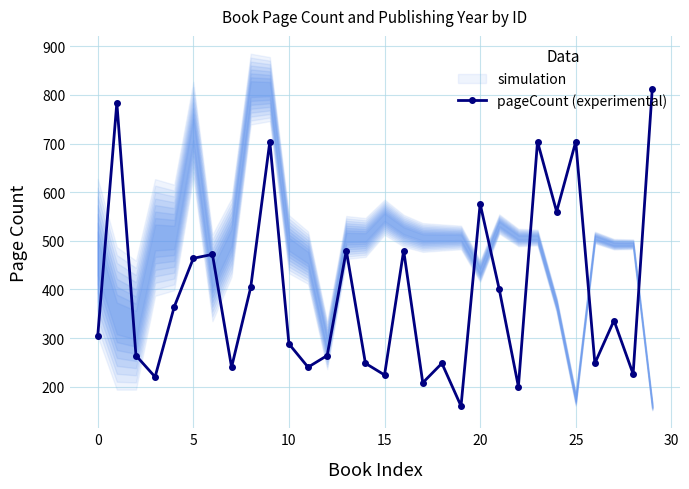

How many interior local valleys does the pageCount (experimental) series have?

10